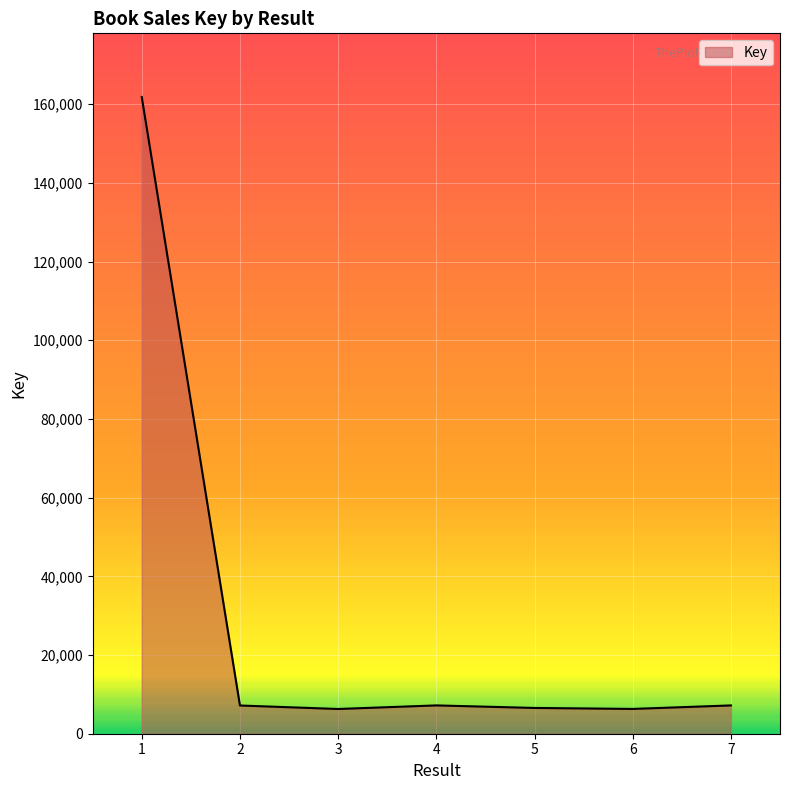

What is the difference between the maximum and second lowest values?

155502